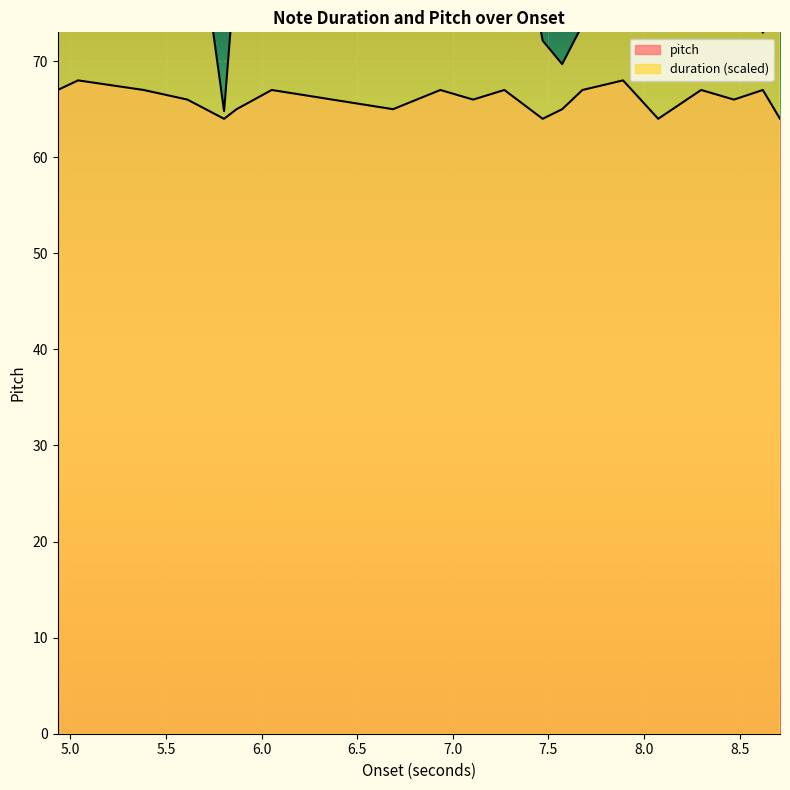

True or false: duration and pitch cross at least once.

False